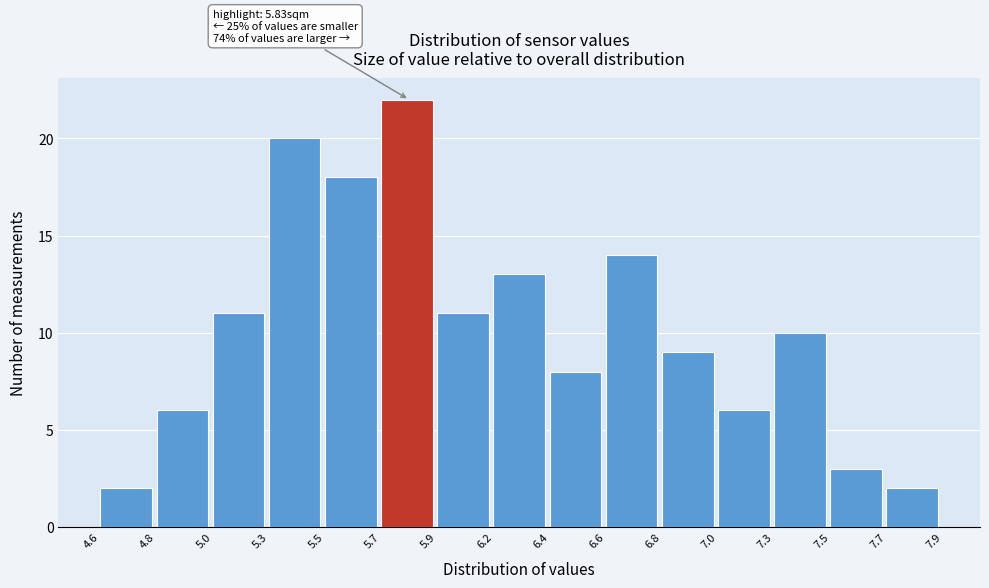

Reading left to right, transcribe all the data shown in this chart.

2	6	11	20	18	22	11	13	8	14	9	6	10	3	2